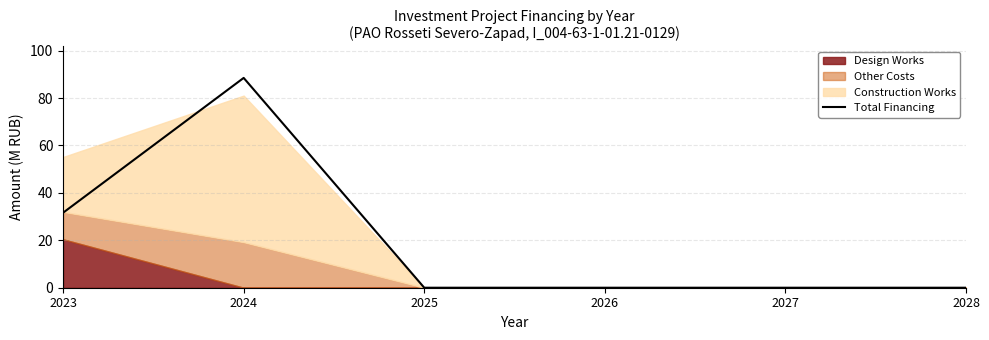

Which category has the highest value across all series?

2024